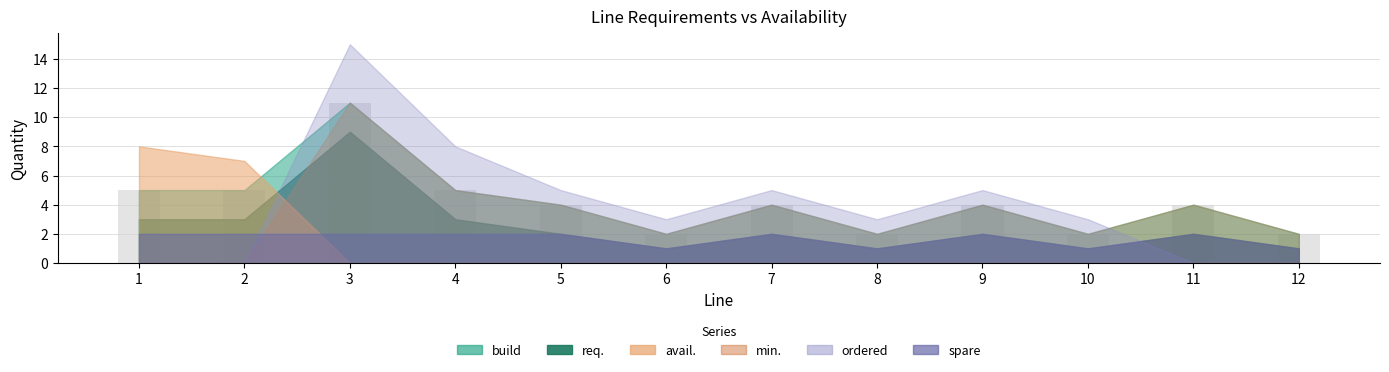

What is the difference between the maximum and minimum values?

9